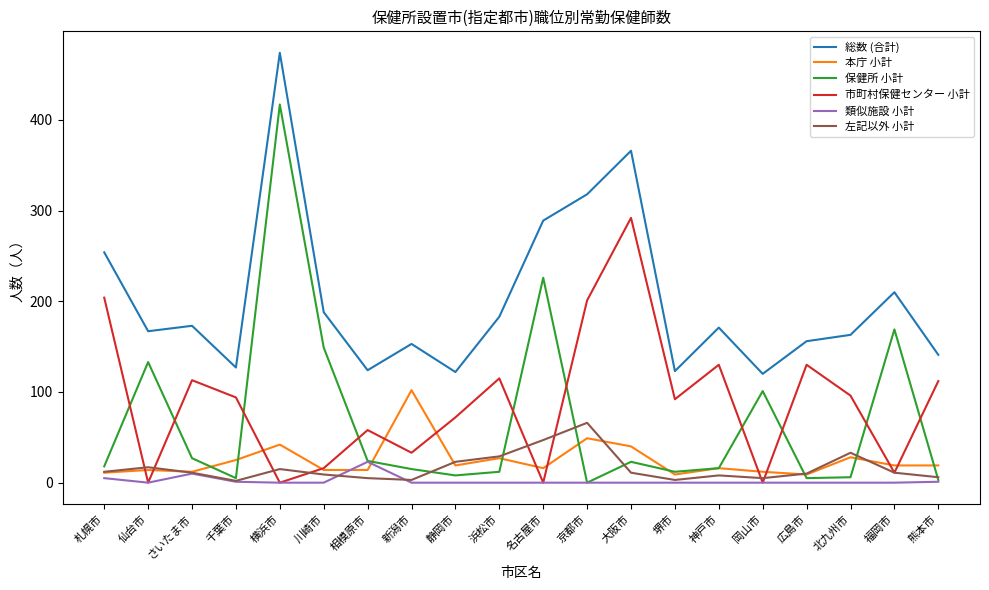

Rank the series by their maximum value, from highest to lowest.

総数 (合計), 保健所 小計, 市町村保健センター 小計, 本庁 小計, 左記以外 小計, 類似施設 小計